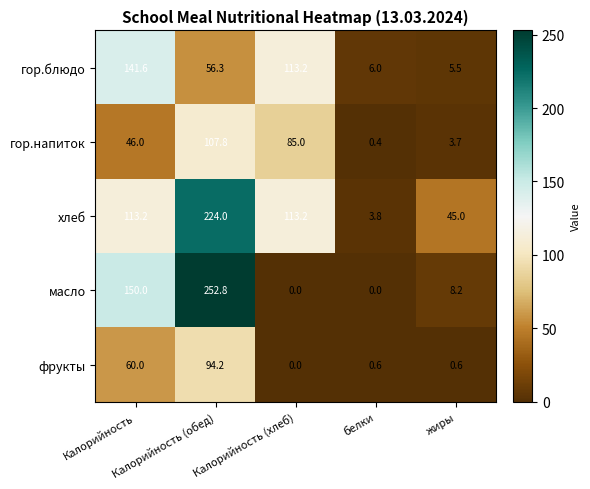

What is the highest value of the фрукты series?

94.2